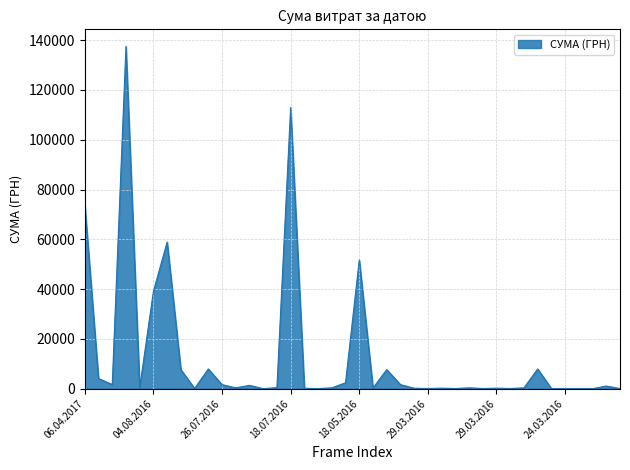

What is the maximum value shown in the chart?

137481.2